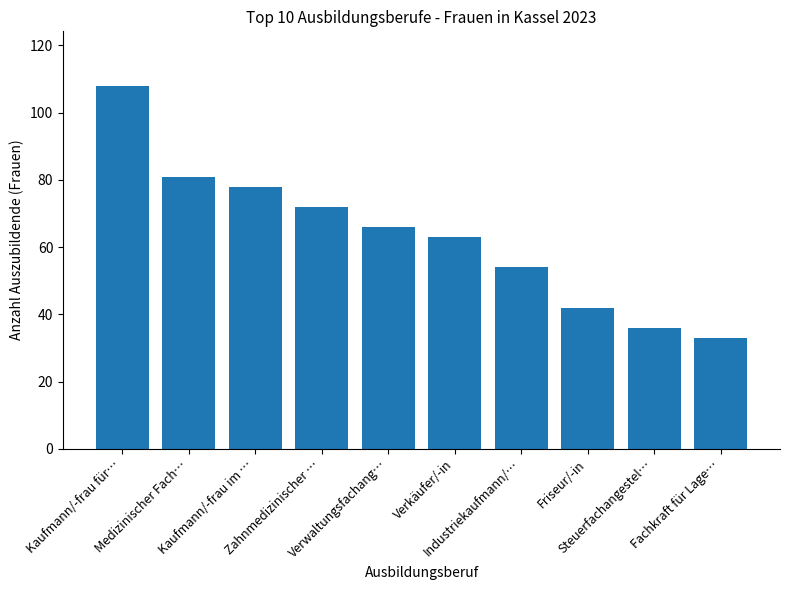

Are the bars grouped side by side (vs. stacked)?

No